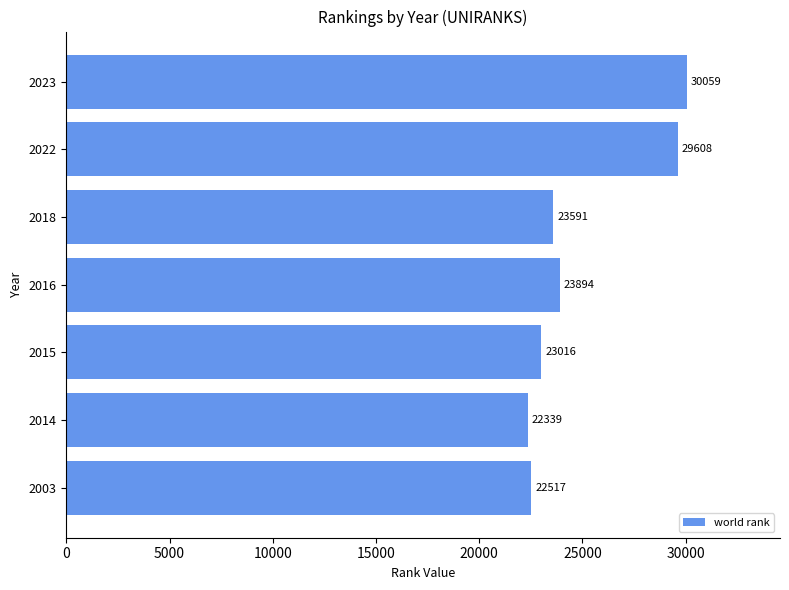

What is the sum of all values?

175024